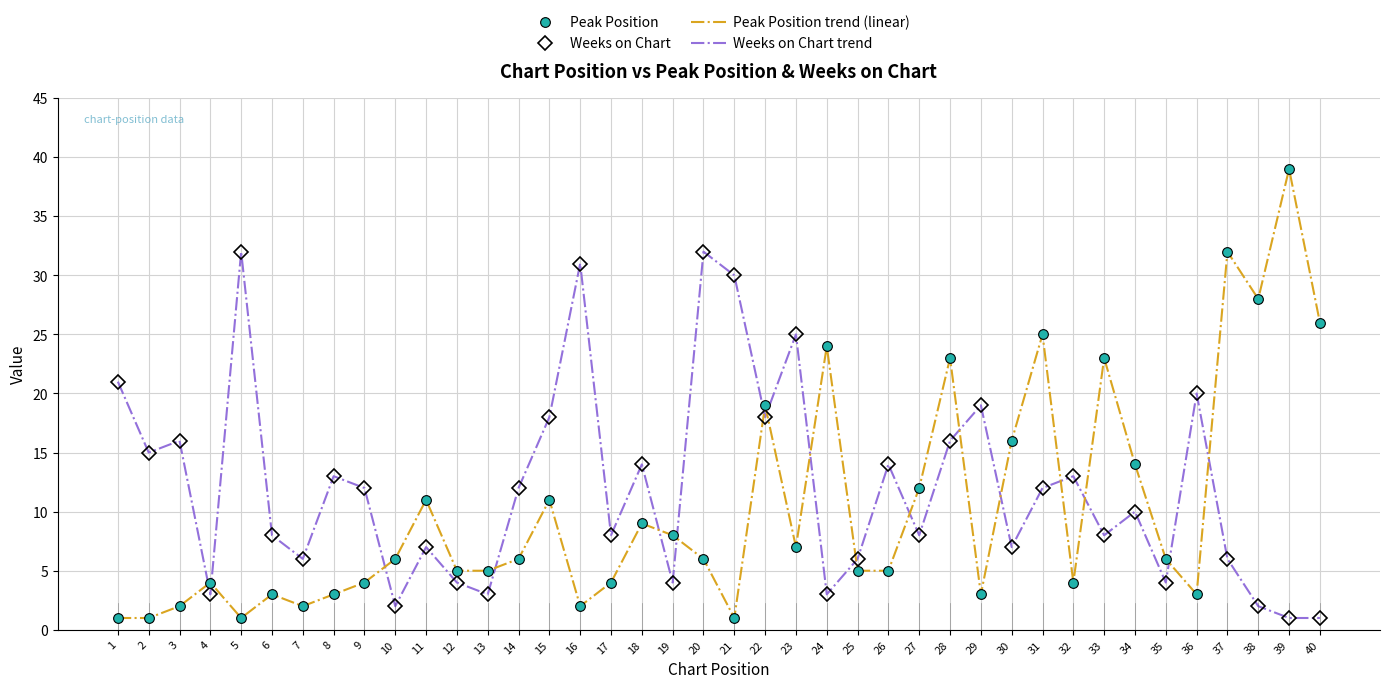

What is the spread (max minus min) of values at 37?

26